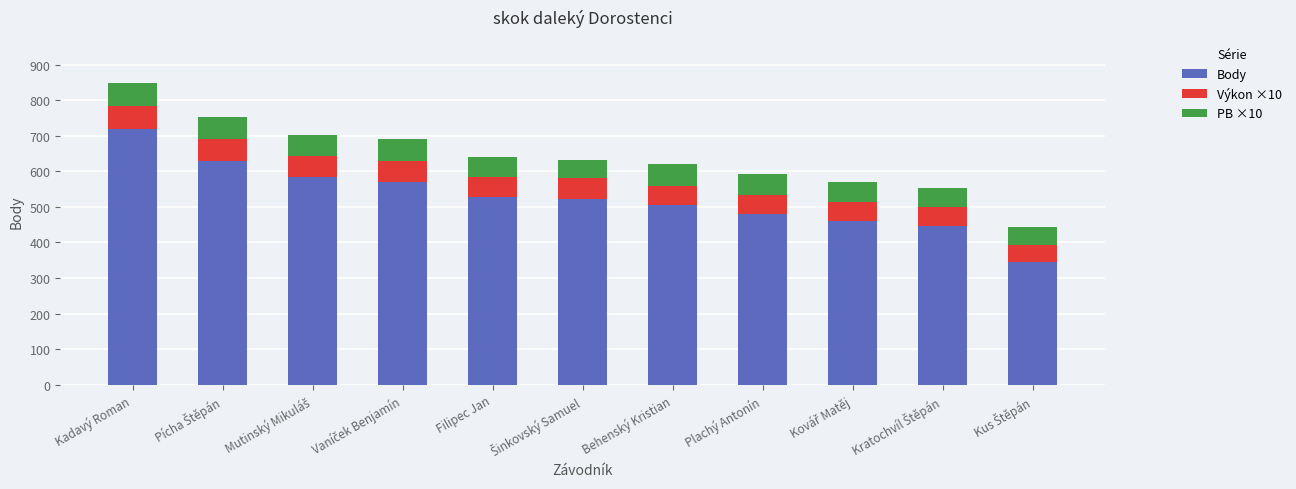

At which label does Body reach its peak?

Kadavý Roman